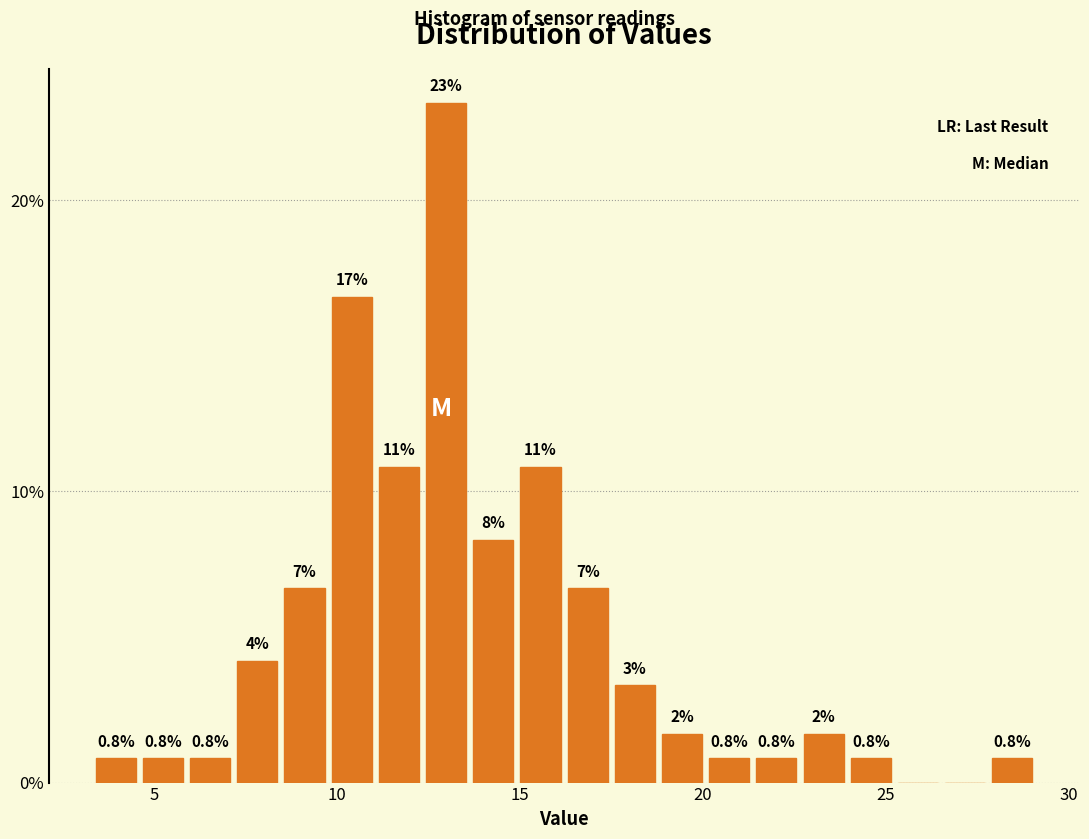

Around what value on the x-axis is the tallest bar? Give the approximate position of its centre, as read against the axis.

13.0